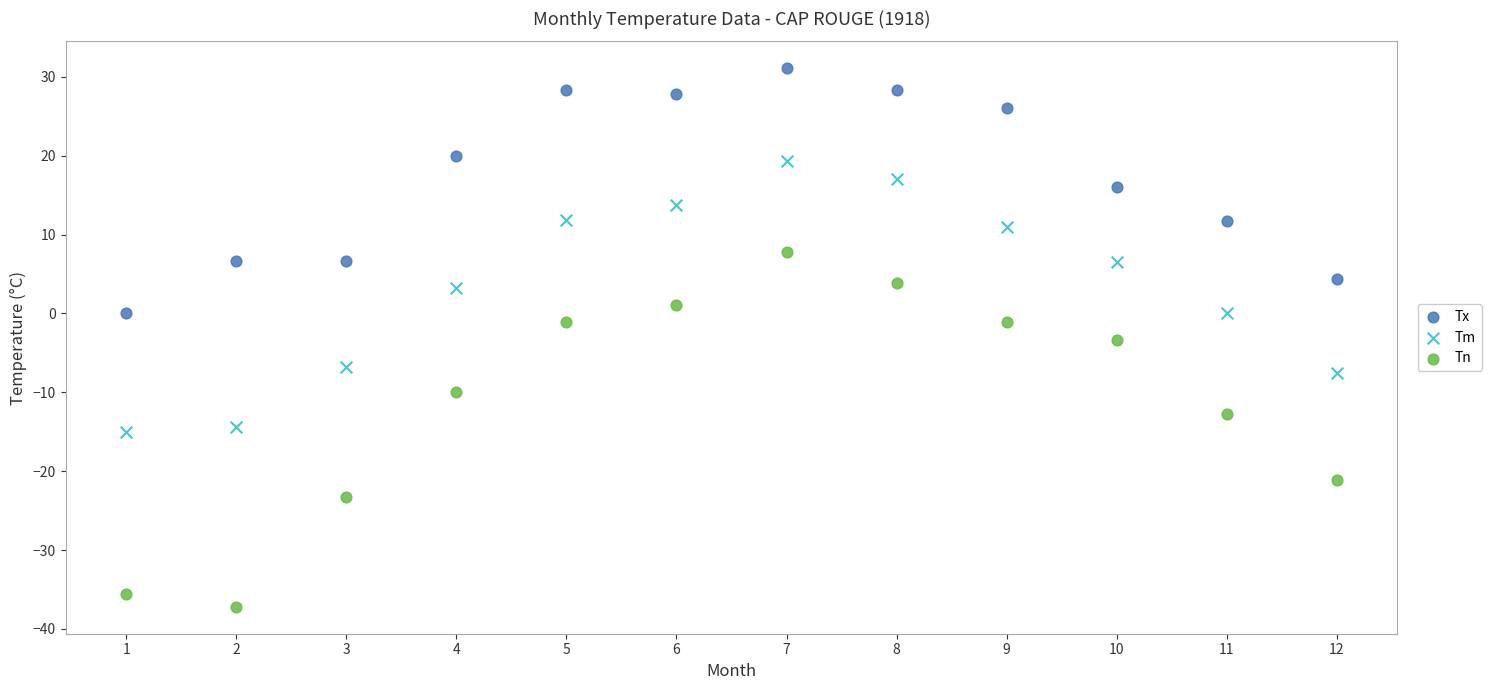

Which series has the largest Y range (max minus min)?

Tn